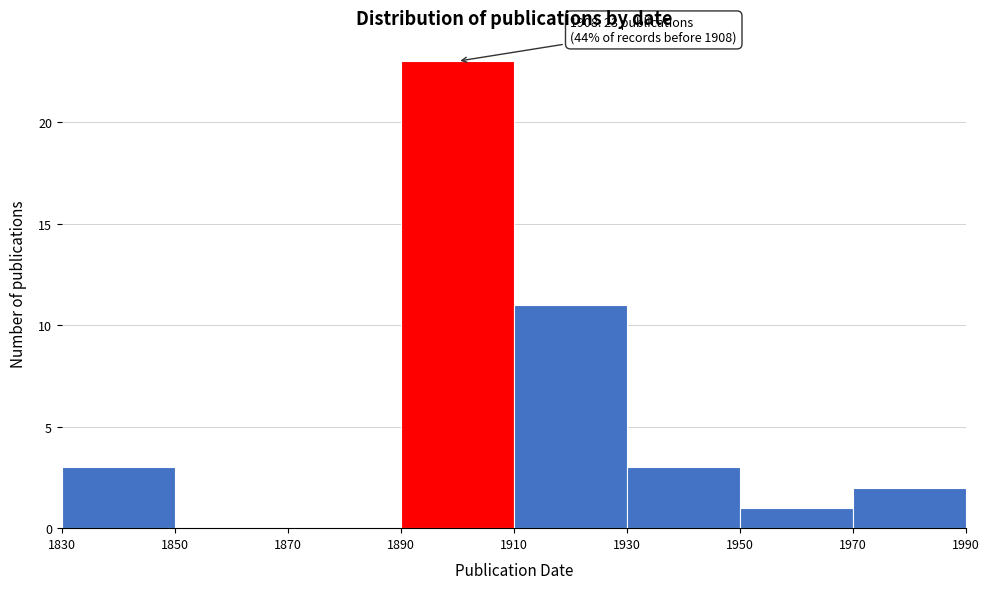

Over which range of the x-axis is the bar tallest?

1890 to 1910